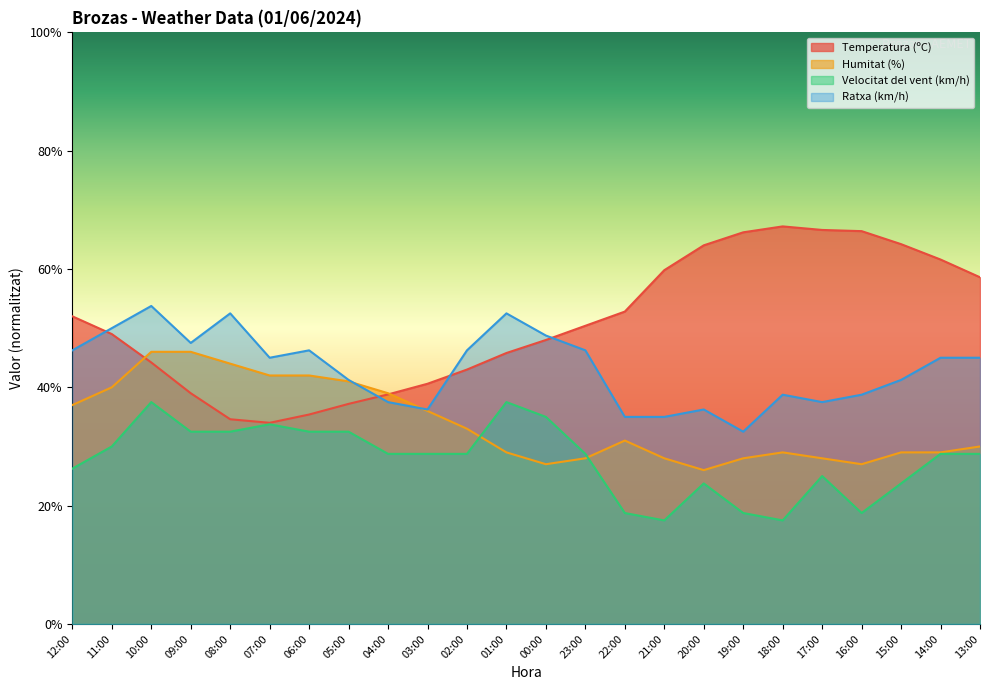

What is the difference between the Temperatura (ºC) values at 10:00 and 05:00?

7.0